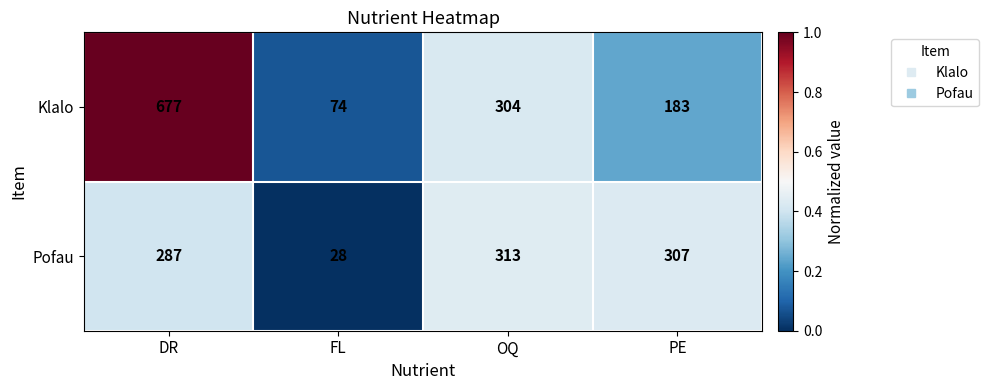

List the series in order of their peak value, highest first.

Klalo, Pofau